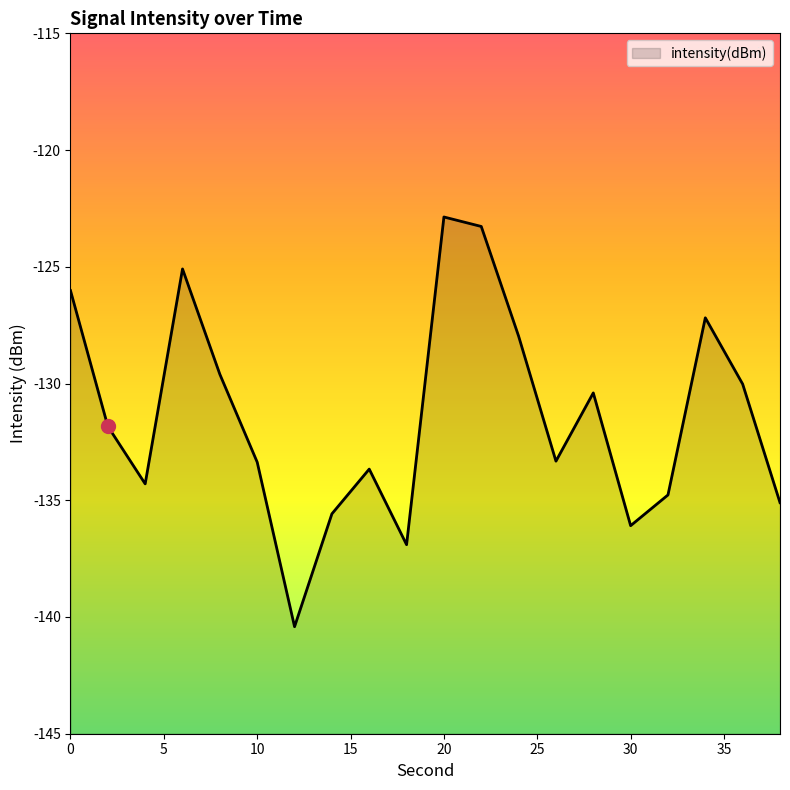

What is the sum of the values at 9 and 0?

-262.9